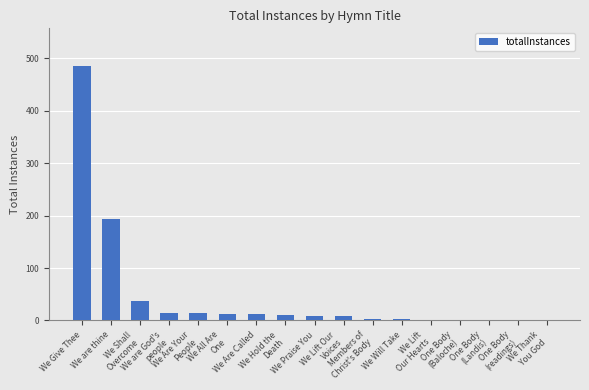

What is the greatest value displayed?

484